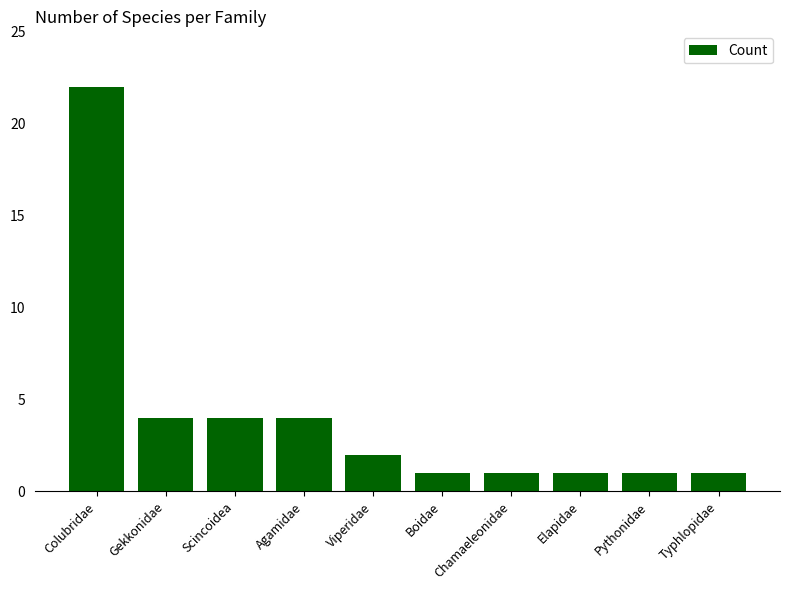

What is the difference between the maximum and minimum values?

21